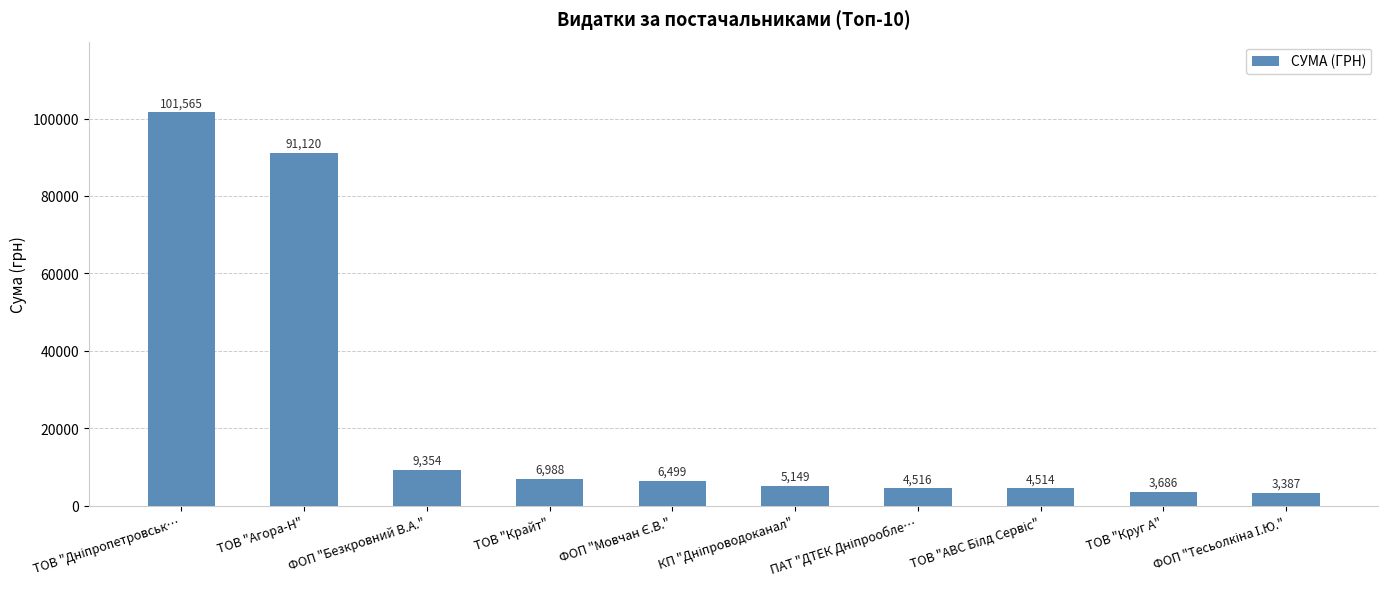

What is the maximum value shown in the chart?

101565.0